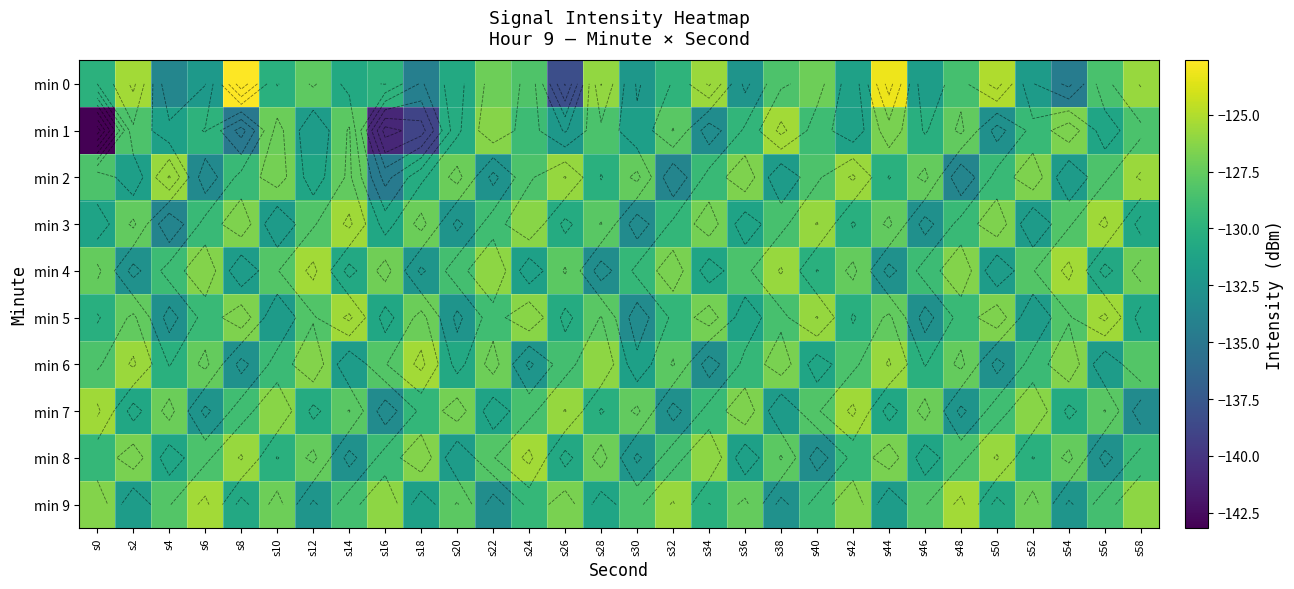

What is the minimum value for min 5?

-133.2